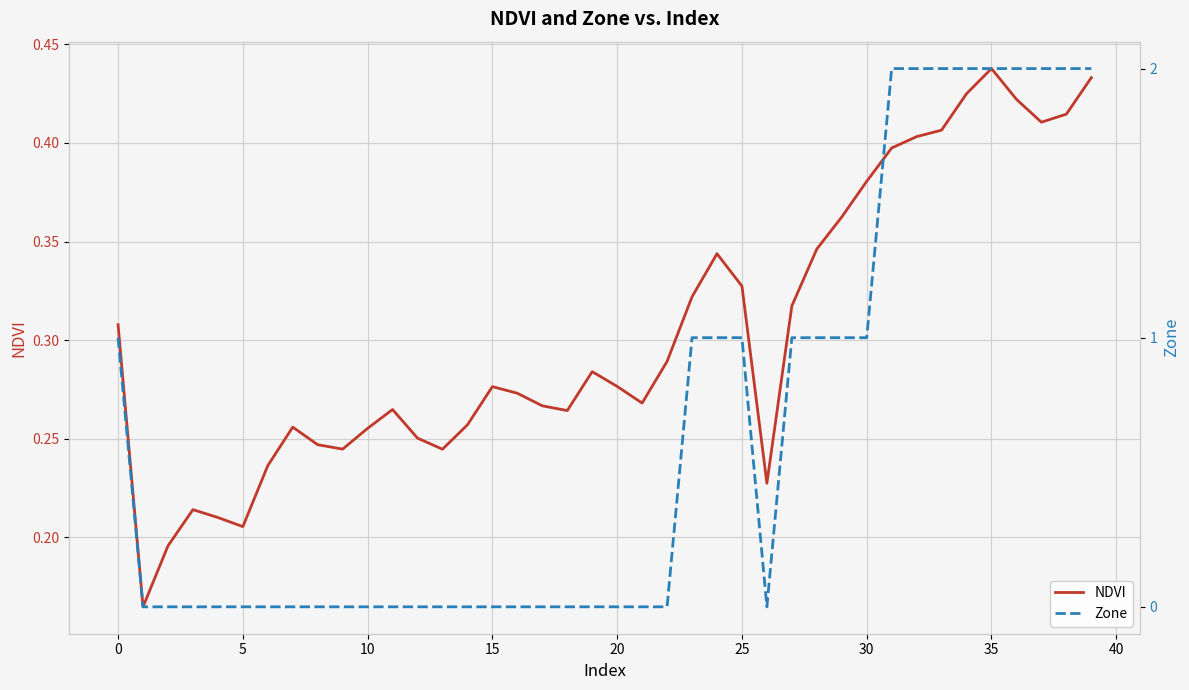

What is the average value of the NDVI series?

0.3